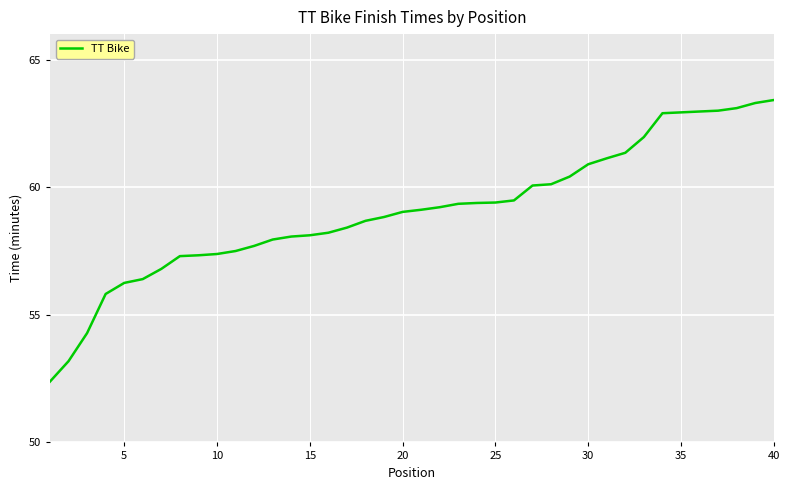

What is the difference between the second highest and minimum values?

10.9